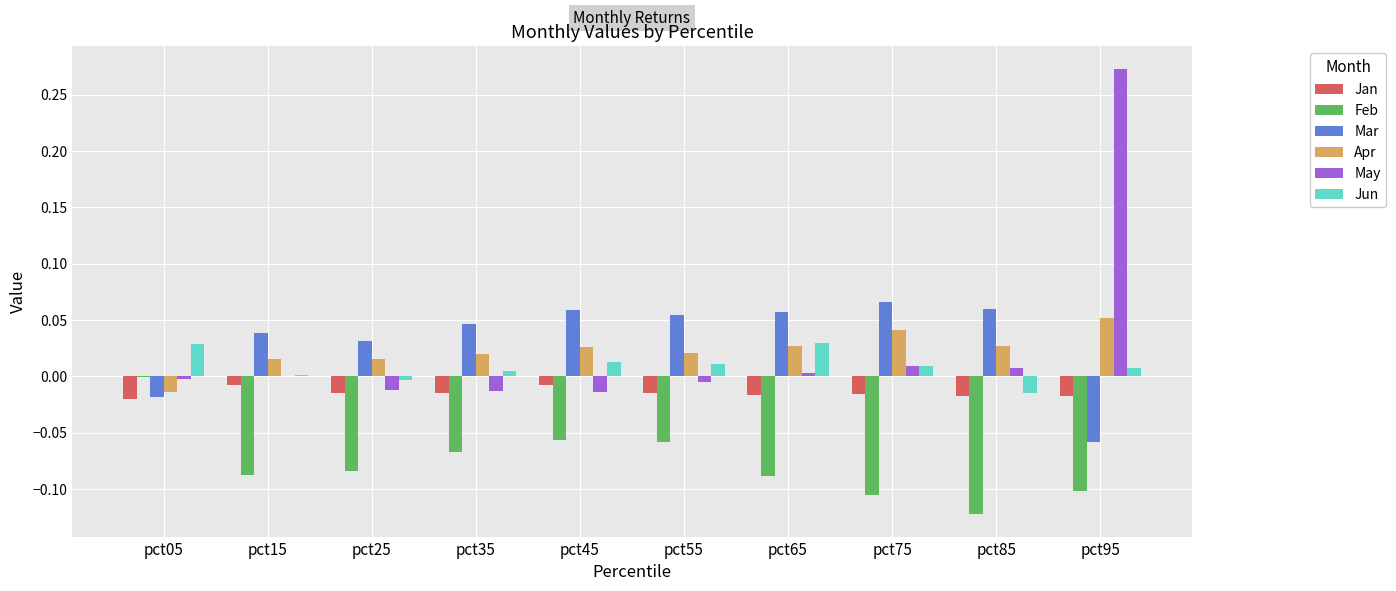

What is the sum of all Feb values?

-0.8